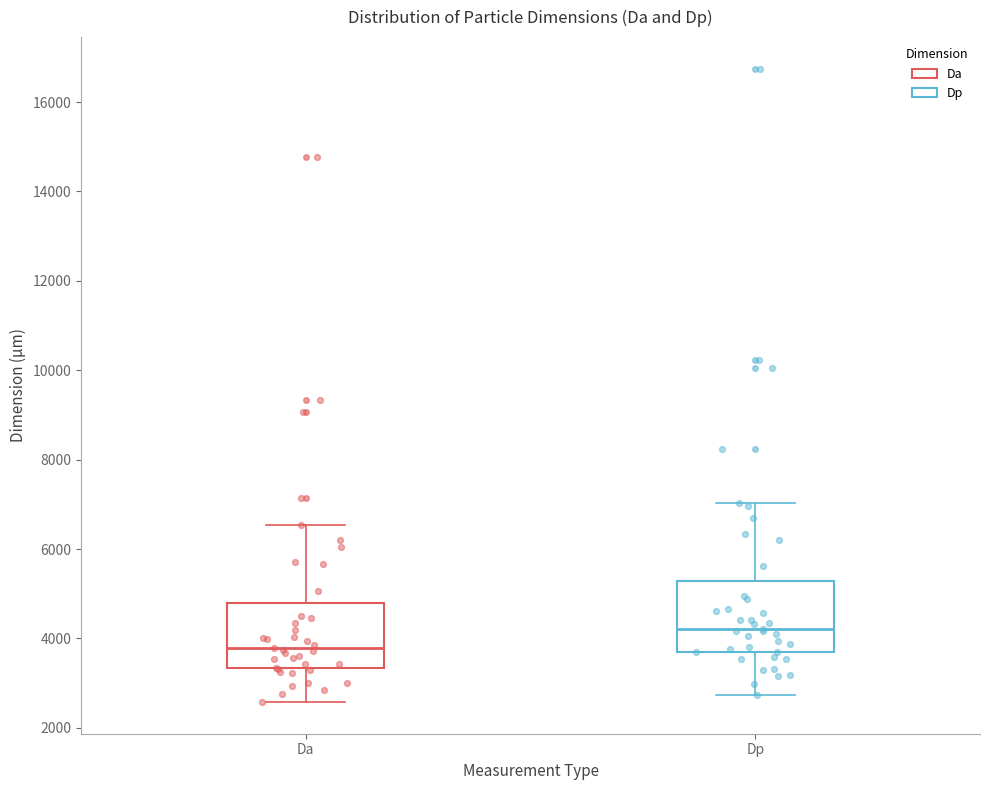

Reading left to right, read every box against the y-axis: the position of its median line, the range the box covers, and the ends of its whiskers. The values are not printed on the chart, so give them approximately, as read against the axis.

Da: median 3800, box 3400 to 4800, whiskers 2600 to 6600
Dp: median 4200, box 3600 to 5200, whiskers 2800 to 7000